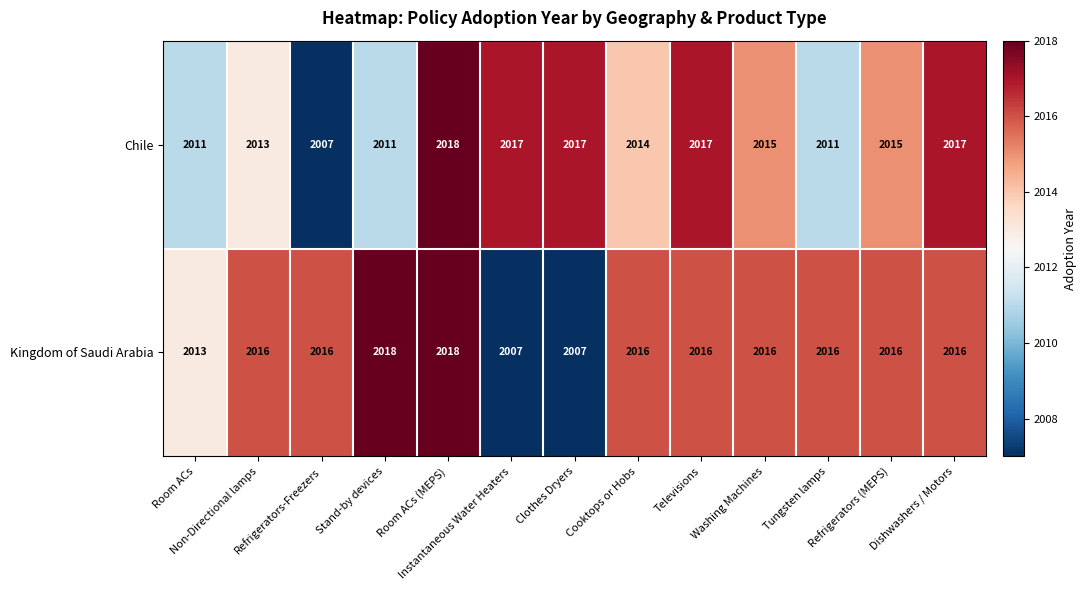

List the series in order of their overall mean, highest first.

Kingdom of Saudi Arabia, Chile